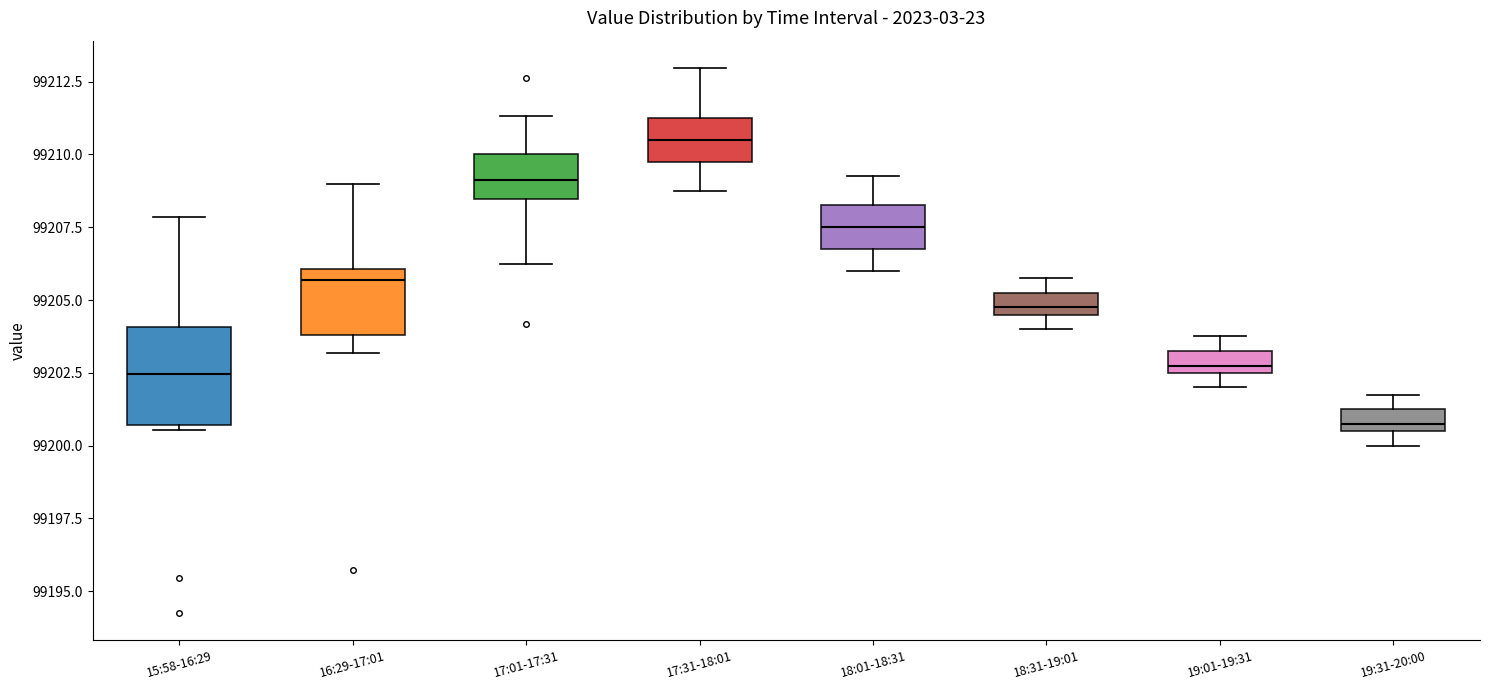

Where is the upper edge of the box for 19:01-19:31 on the y-axis? The values are not printed on the chart, so give them approximately, as read against the axis.

99203.5